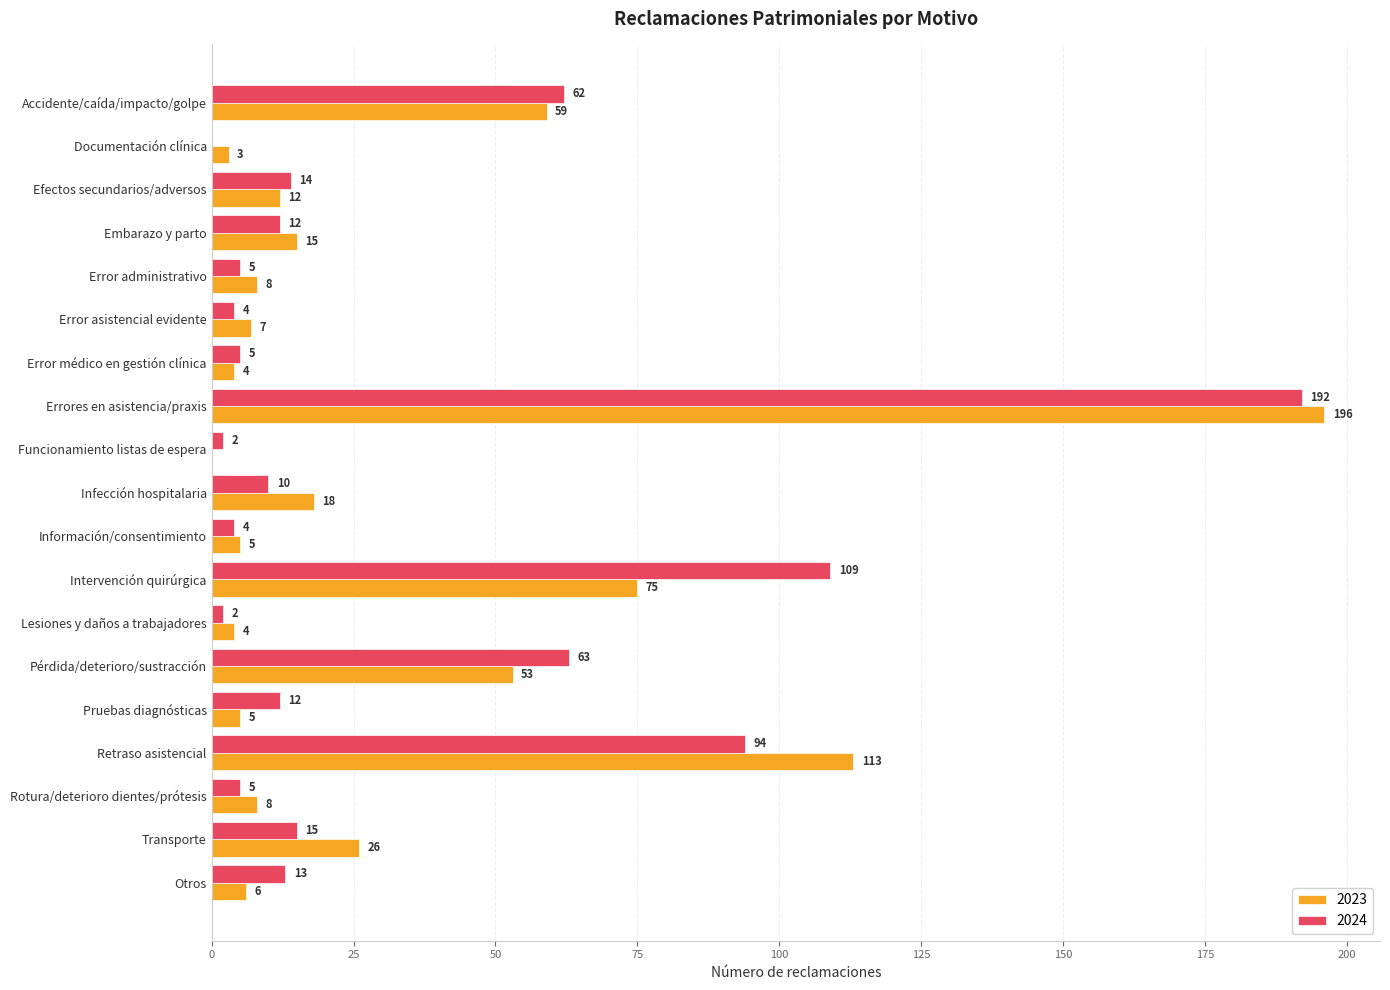

Which series has the largest total across all categories?

2024